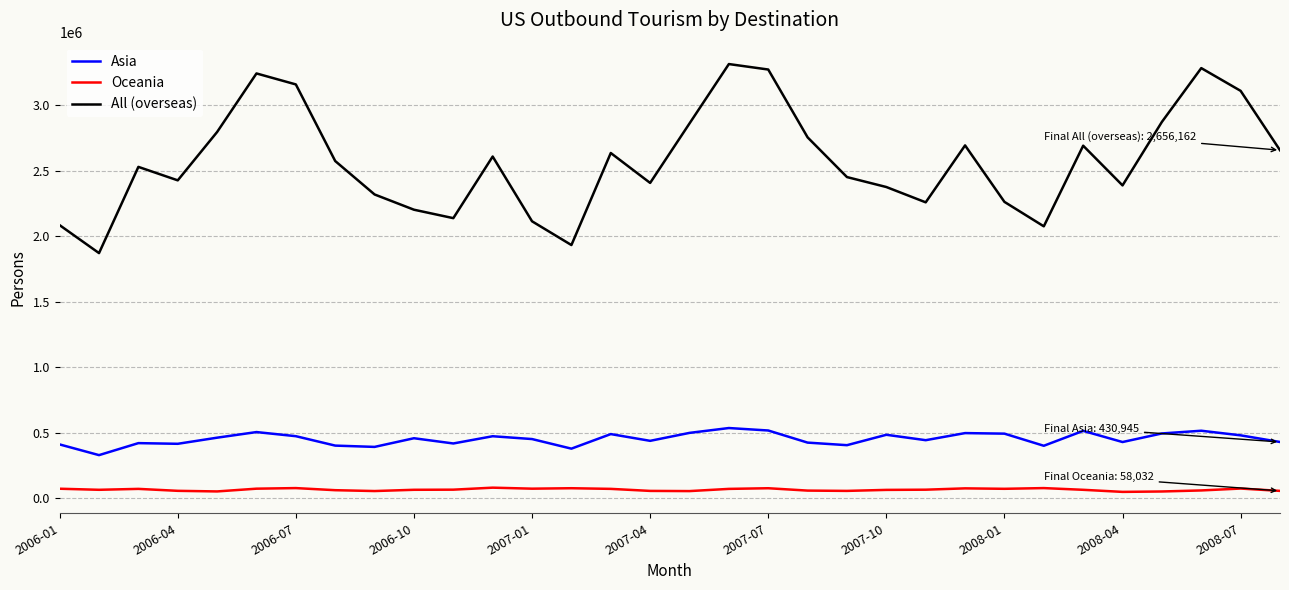

Which series has the widest spread of values?

All (overseas)